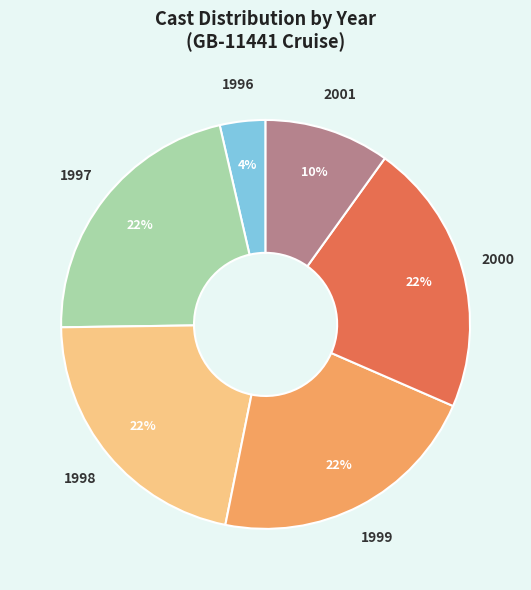

Count the number of slices in the pie.

6